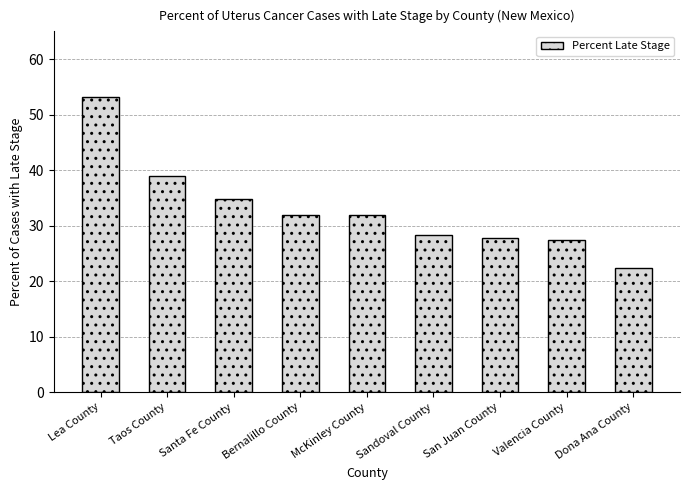

Which has a higher value, Santa Fe County or McKinley County?

Santa Fe County